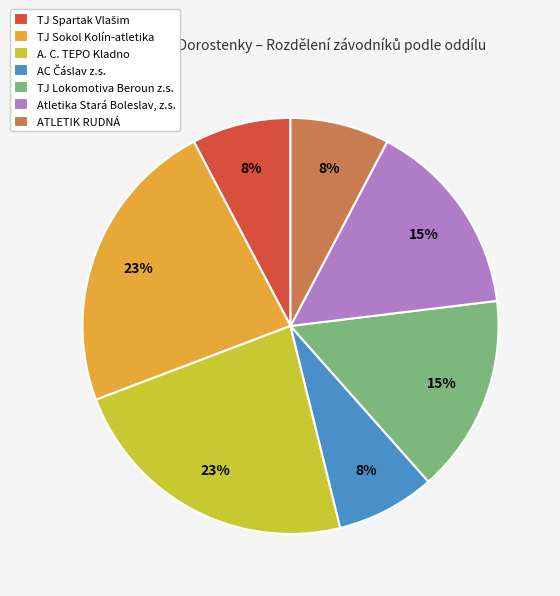

The ATLETIK RUDNÁ slice represents 1% of the pie. True or false?

False